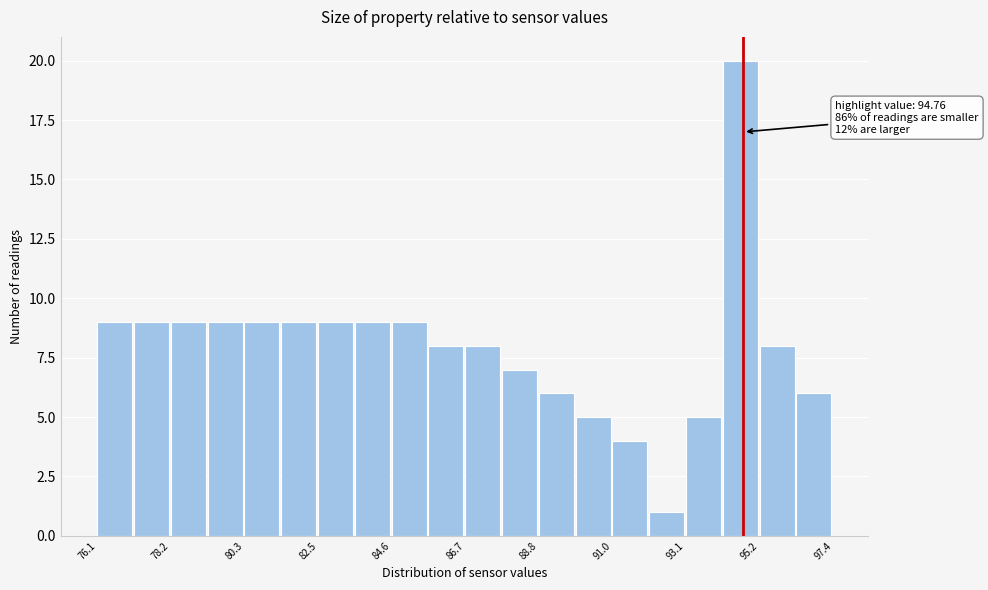

Read against the x-axis, roughly where is the centre of the tallest bar?

94.5